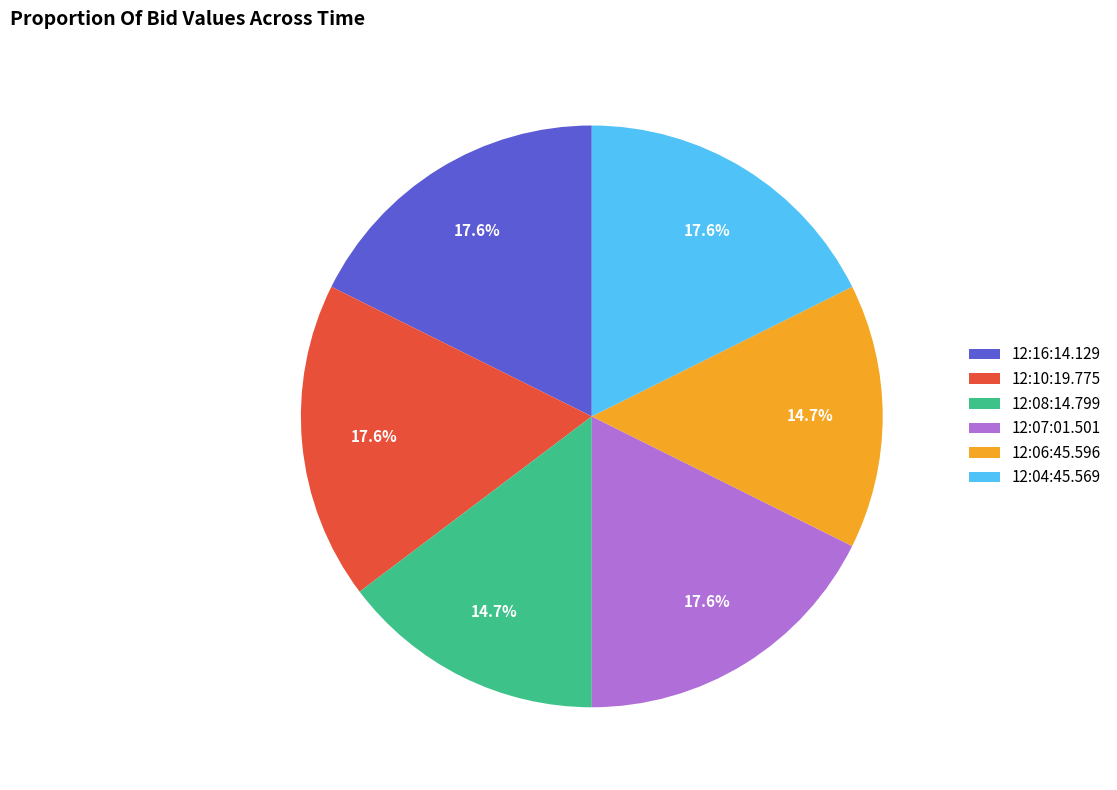

To the nearest percent, what portion does 12:16:14.129 represent?

18%